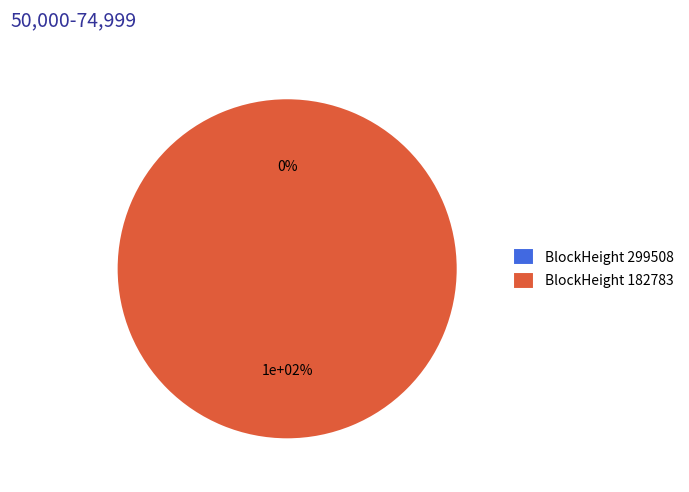

Count the number of slices in the pie.

2